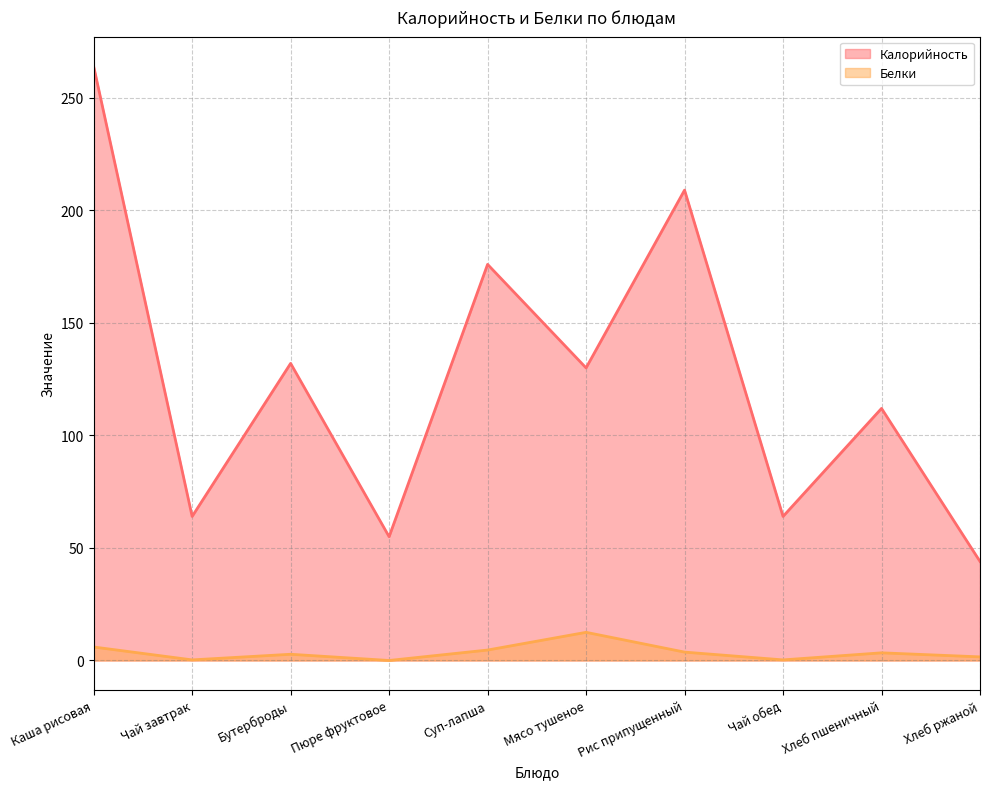

What is the maximum value for Калорийность?

264.0